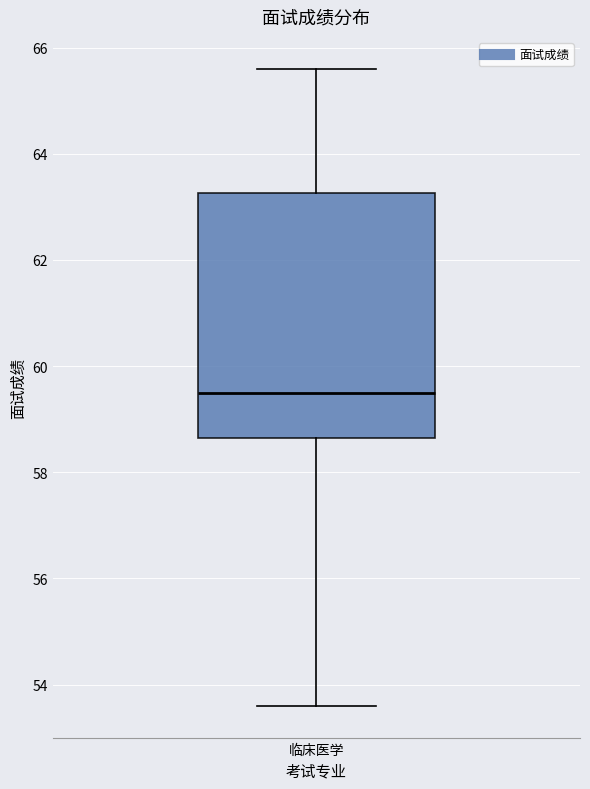

Transcribe this box plot: give where the median line is, the range the box spans, and where the two whiskers end, as read against the y-axis. The values are not printed on the chart, so give them approximately, as read against the axis.

median 59.6, box 58.6 to 63.2, whiskers 53.6 to 65.6